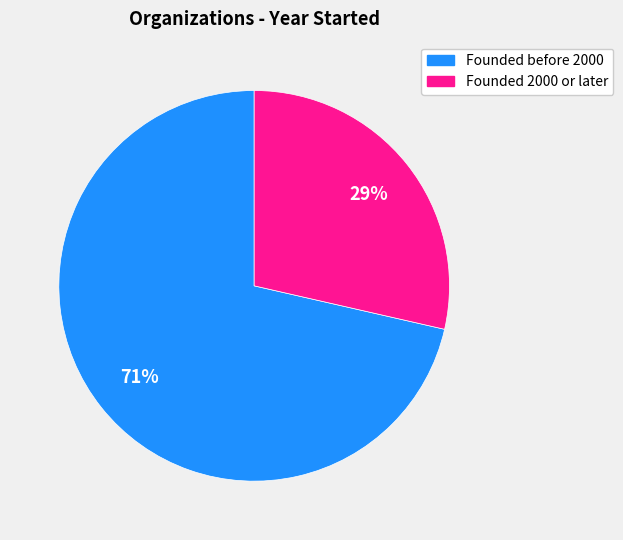

Is there any slice that represents more than half of the pie?

Yes